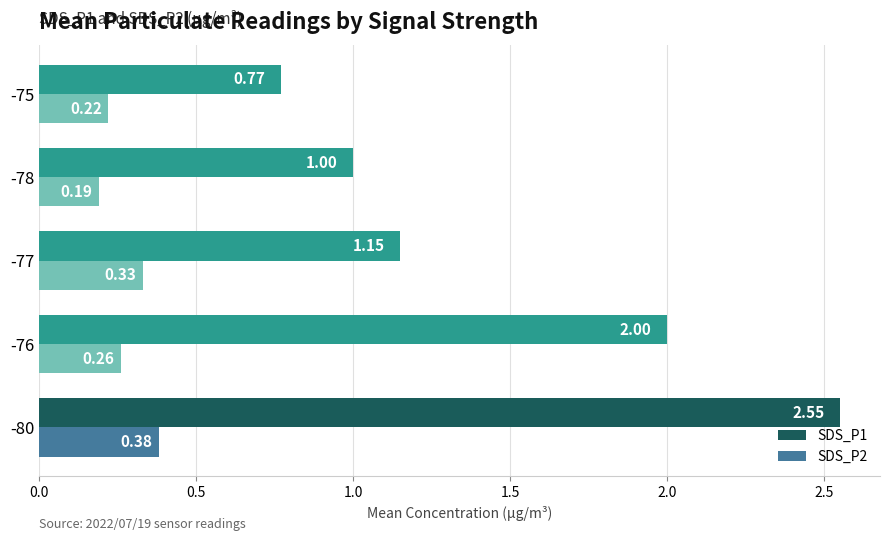

Which series changed the most between -77 and -75?

SDS_P1